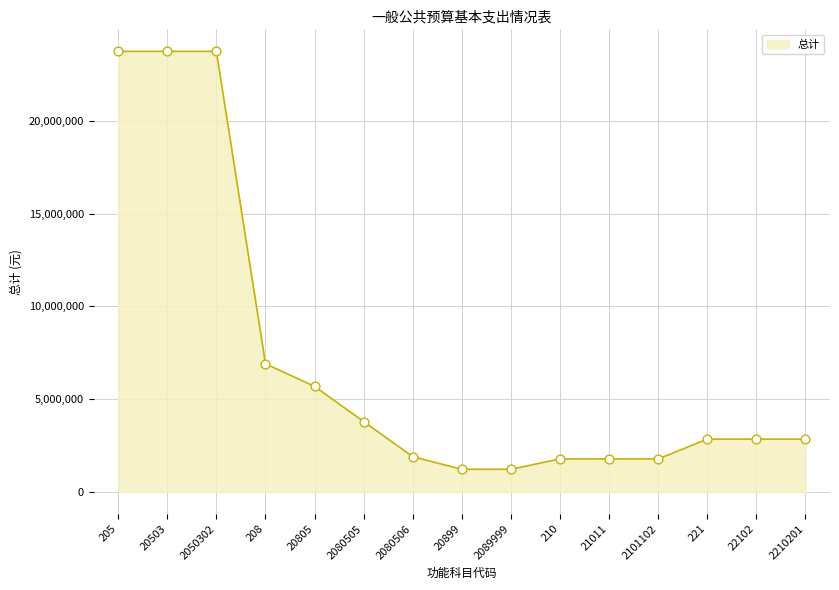

What is the change in value from 20805 to 2080505?

-1895929